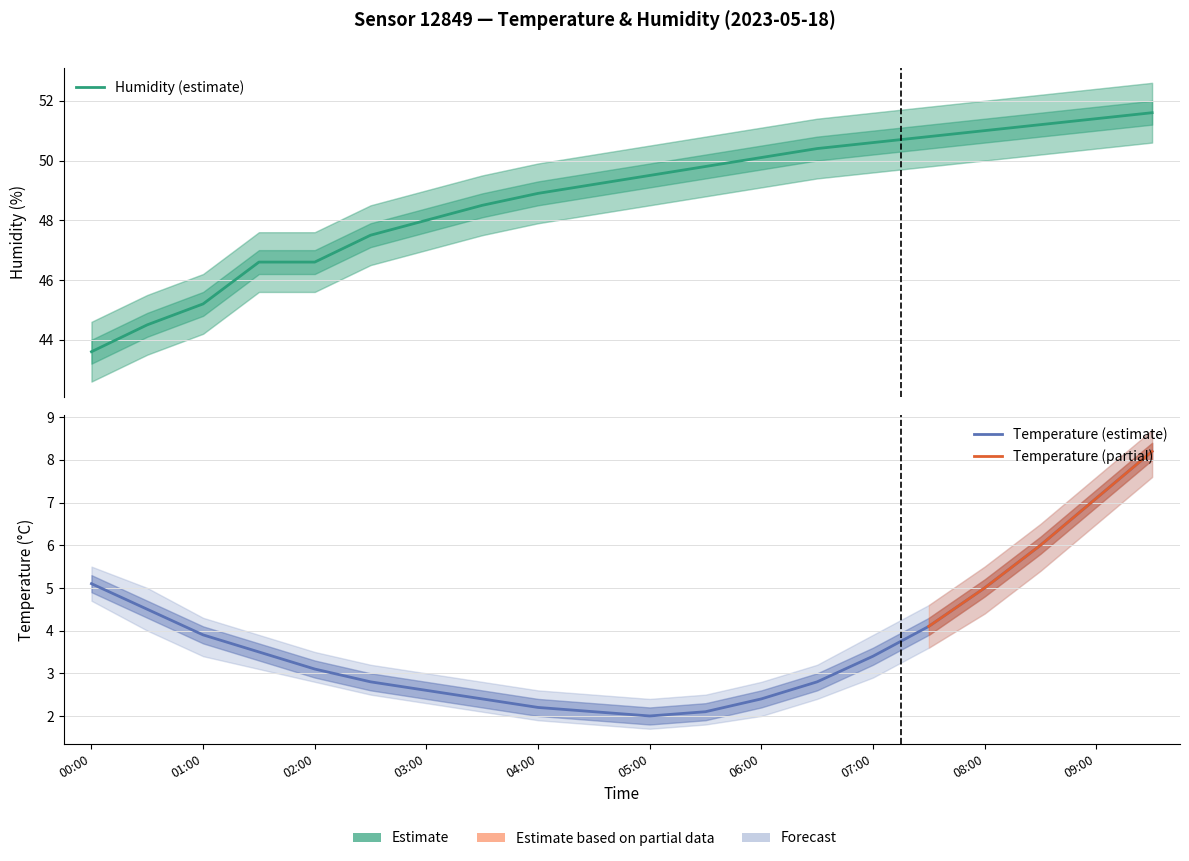

What position from the right is 01:30?

17